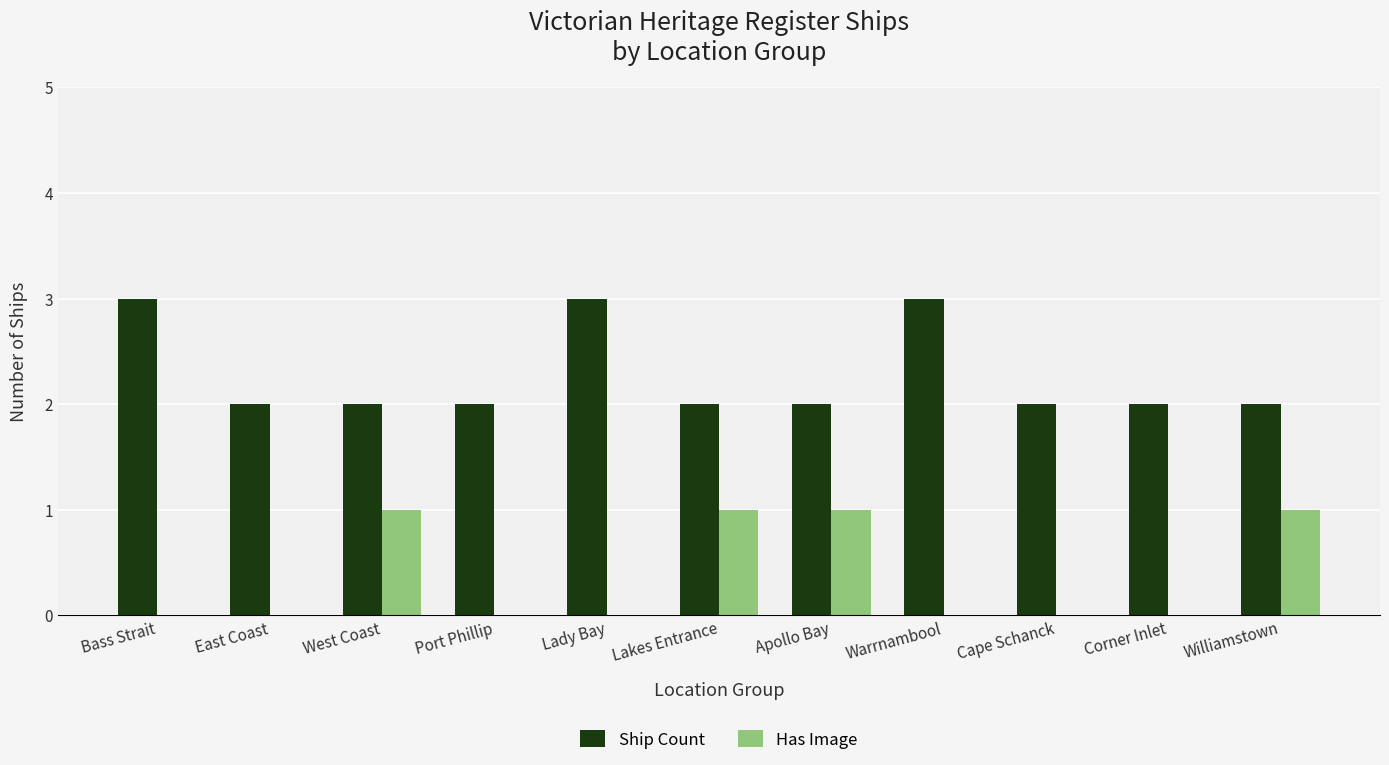

Are the bars horizontal?

No